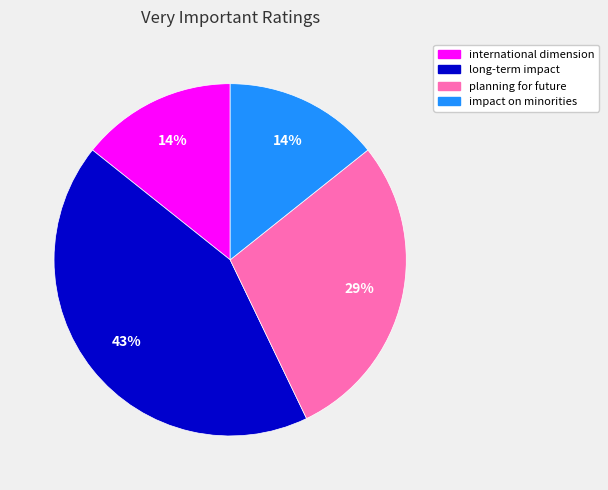

Is there a majority slice in this chart?

No